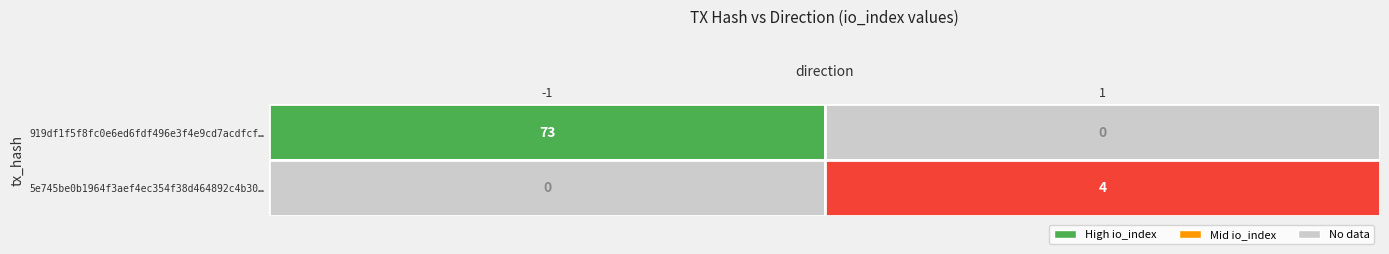

Count the 919df1f5f8fc0e6ed6fdf496e3f4e9cd7acdfcf values in the range -1 to 73.

2